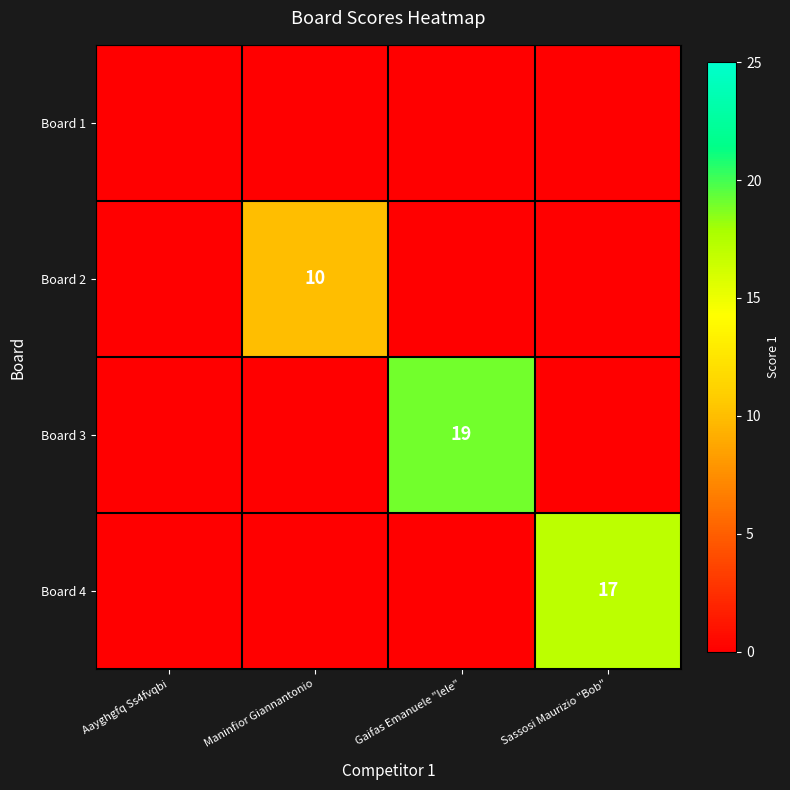

Is it true that Board 3 equals 19 at Gaifas Emanuele "lele"?

True